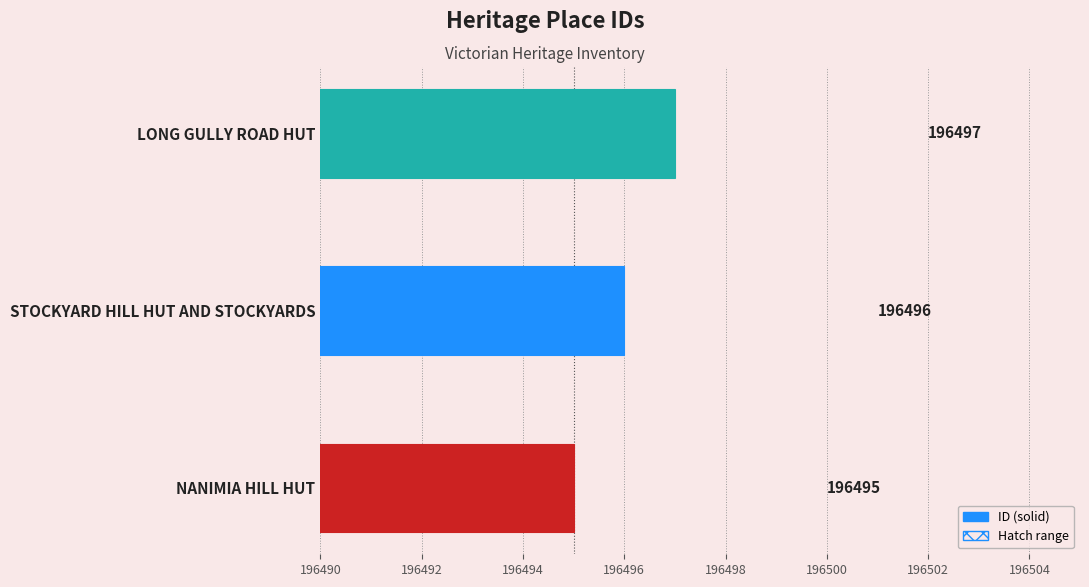

Reading right to left, extract all data points from this chart.

196497	196496	196495